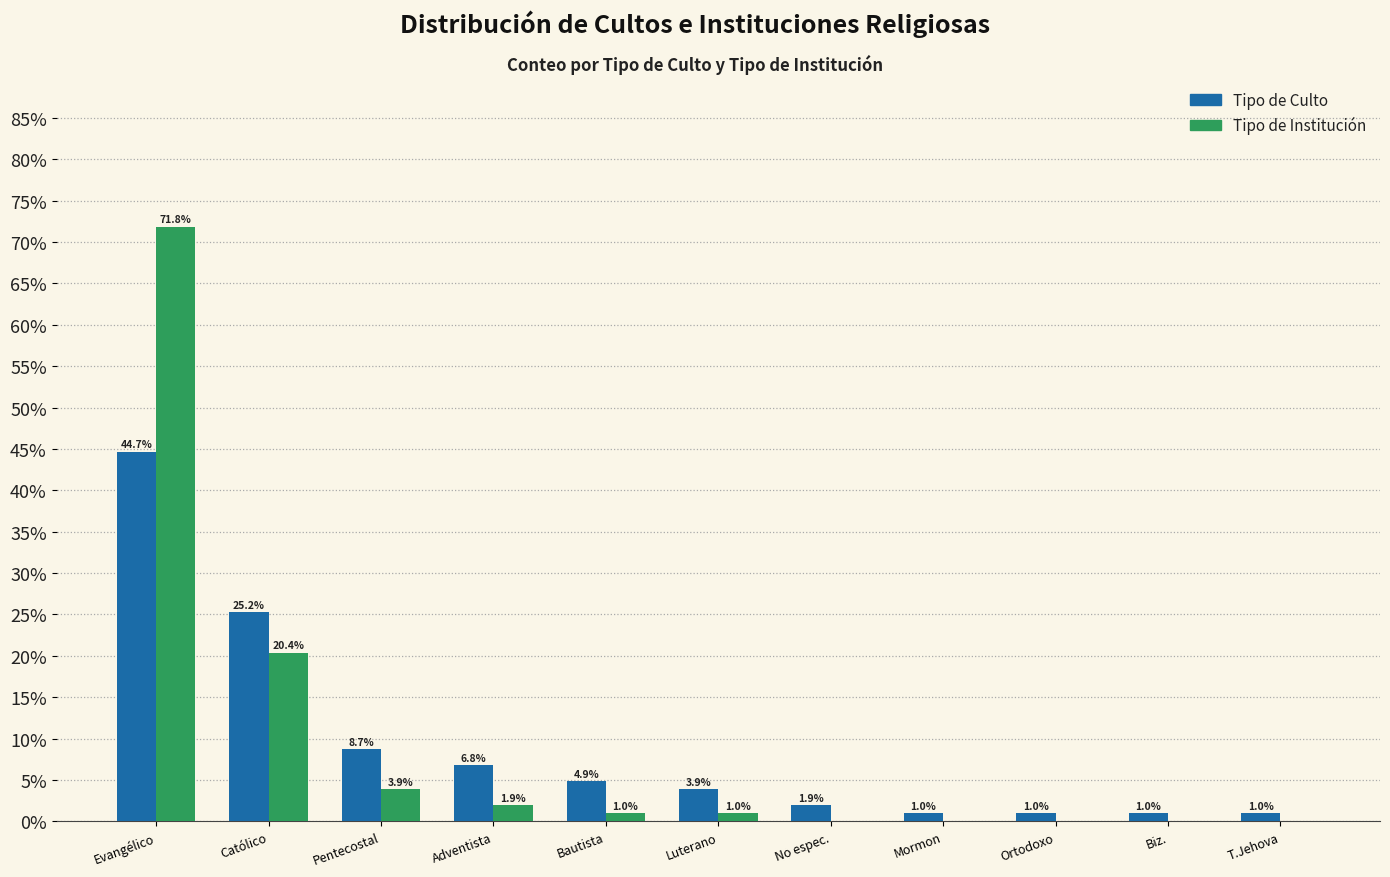

Reading left to right, what are all the values shown in this chart?

Tipo de Culto: Evangélico=44.7	Católico=25.2	Pentecostal=8.7	Adventista=6.8	Bautista=4.9	Luterano=3.9	No espec.=1.9	Mormon=1.0	Ortodoxo=1.0	Biz.=1.0	T.Jehova=1.0
Tipo de Institución: Evangélico=71.8	Católico=20.4	Pentecostal=3.9	Adventista=1.9	Bautista=1.0	Luterano=1.0	No espec.=0.0	Mormon=0.0	Ortodoxo=0.0	Biz.=0.0	T.Jehova=0.0